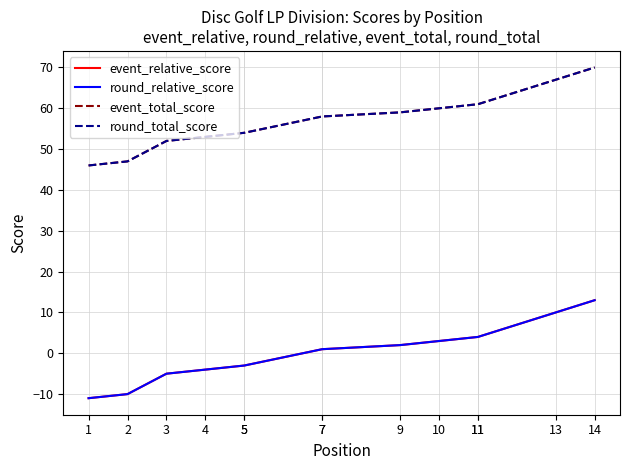

How many lines are shown in the chart?

4